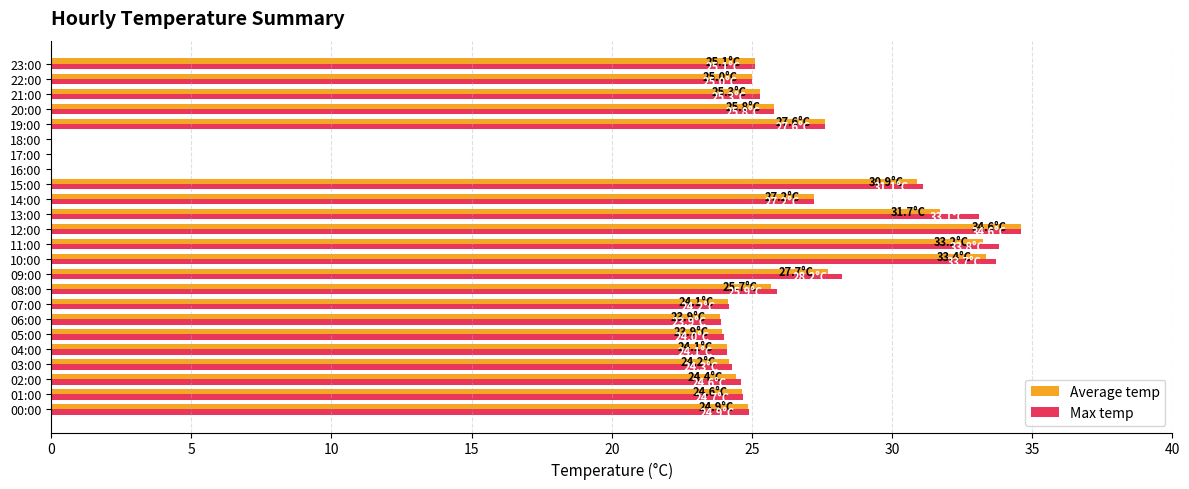

The Max temp series shows 24.3 at 03:00. True or false?

True